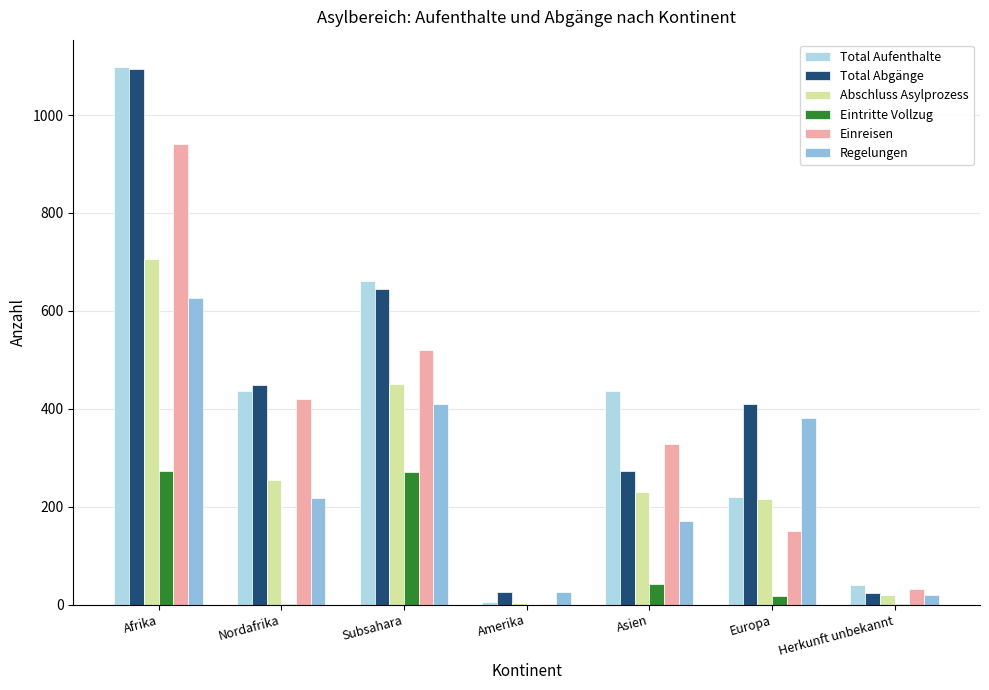

The value of Total Aufenthalte at Nordafrika is 148. True or false?

False